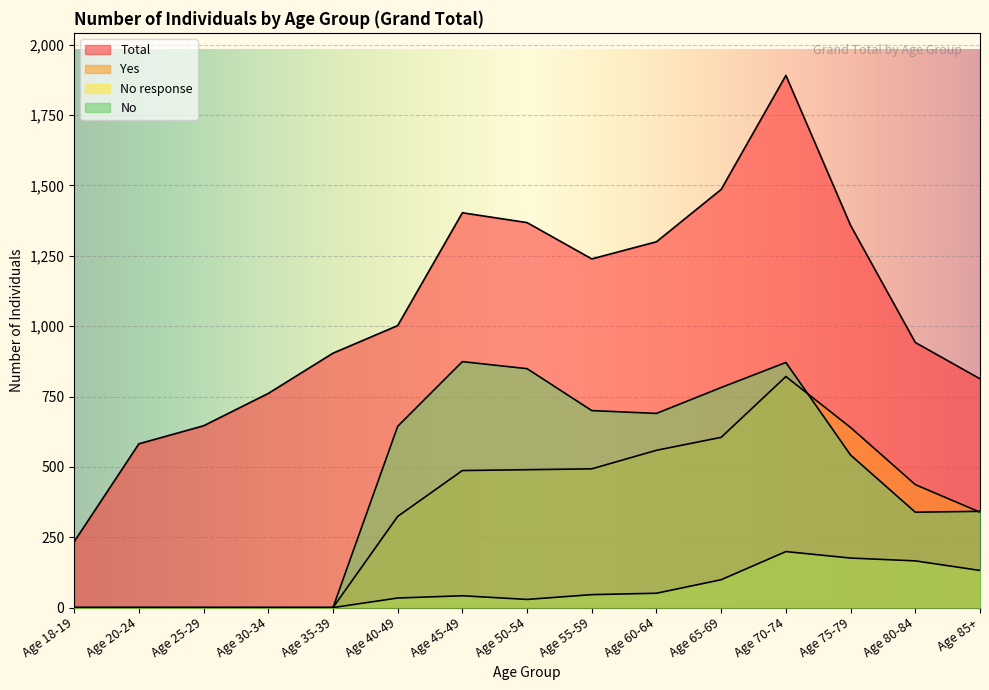

What is the label of the 9th point from the right?

Age 45-49